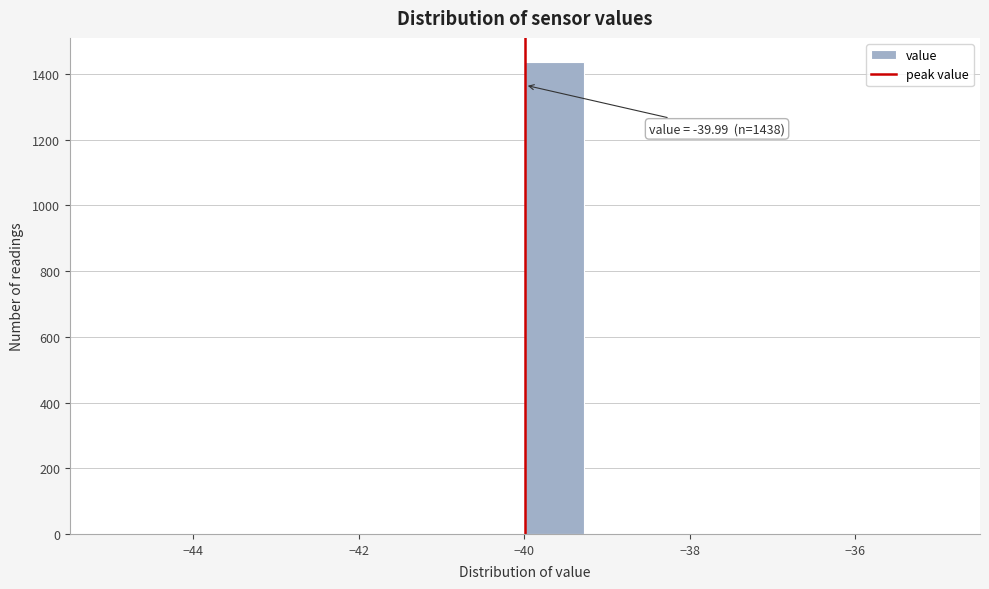

Read against the x-axis, roughly where is the centre of the tallest bar?

-39.6